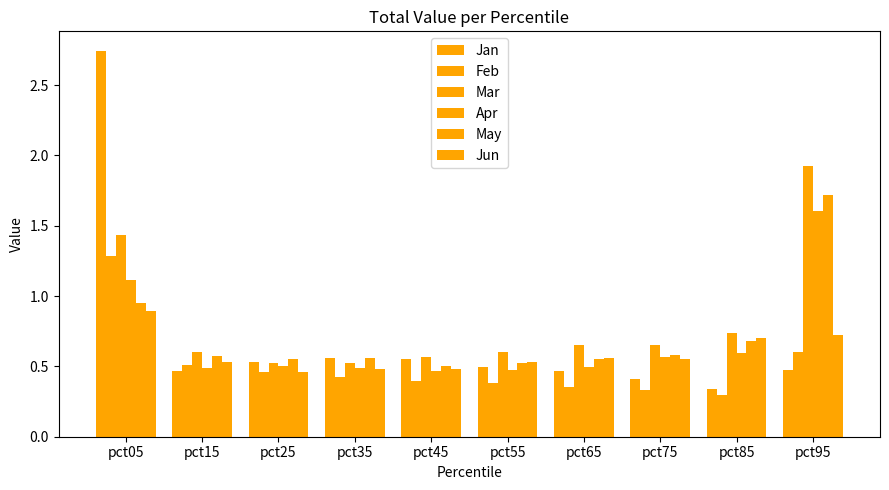

At how many categories does at least one series exceed 1?

2